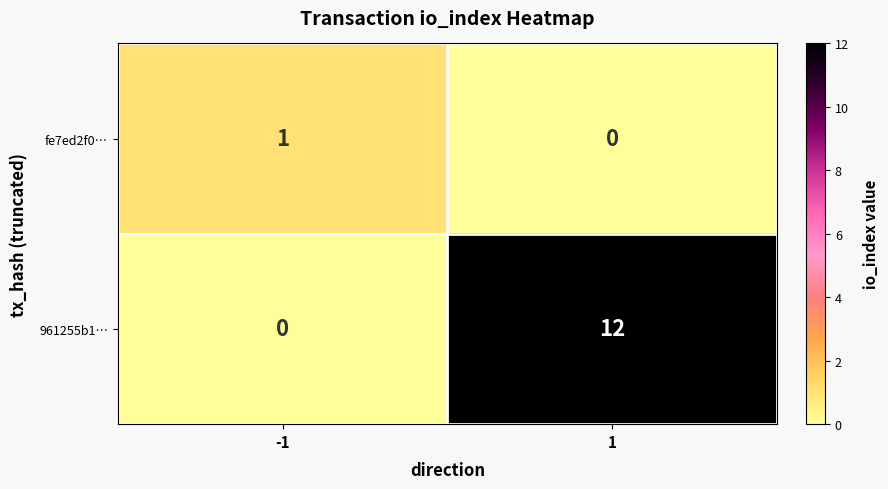

Rank the series by their maximum value, from lowest to highest.

fe7ed2f0…, 961255b1…